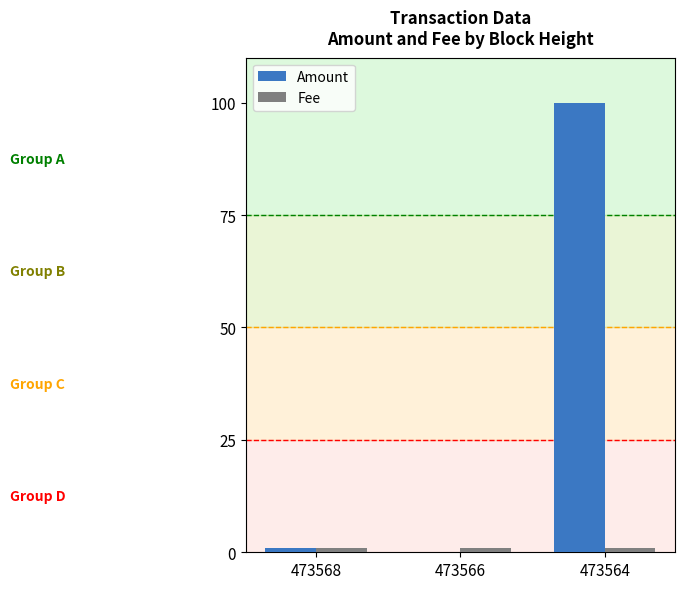

Which series has the largest range (max minus min)?

Amount